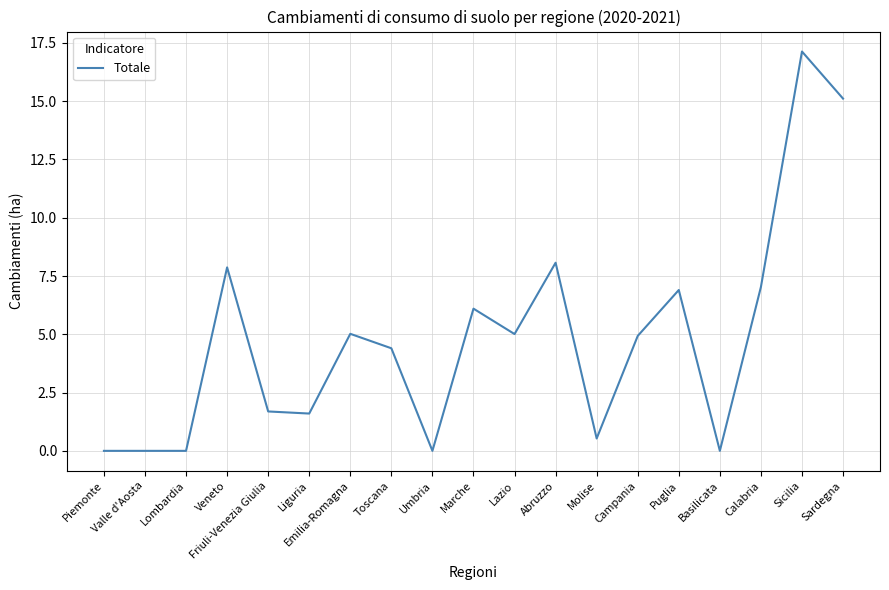

Between Lazio and Calabria, which is larger?

Calabria